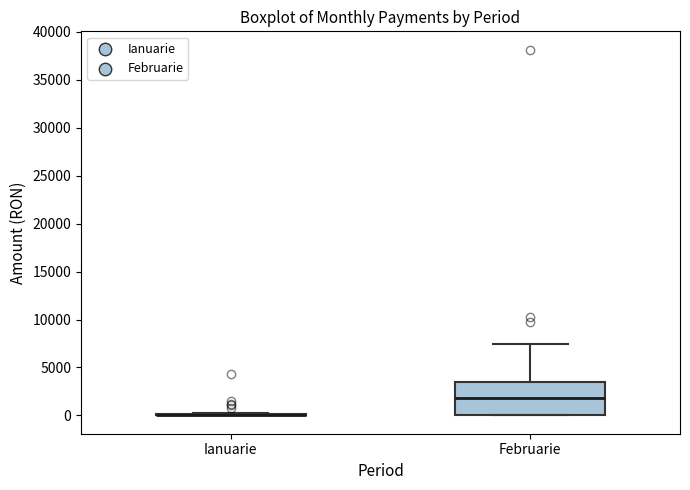

Reading left to right, transcribe this box plot: for each box, give where its median line is, the range the box spans, and where its two whiskers end, as read against the y-axis. The values are not printed on the chart, so give them approximately, as read against the axis.

Ianuarie: box collapsed to a line at 0, whiskers 0 to 500
Februarie: median 2000, box 0 to 3500, whiskers 0 to 7500